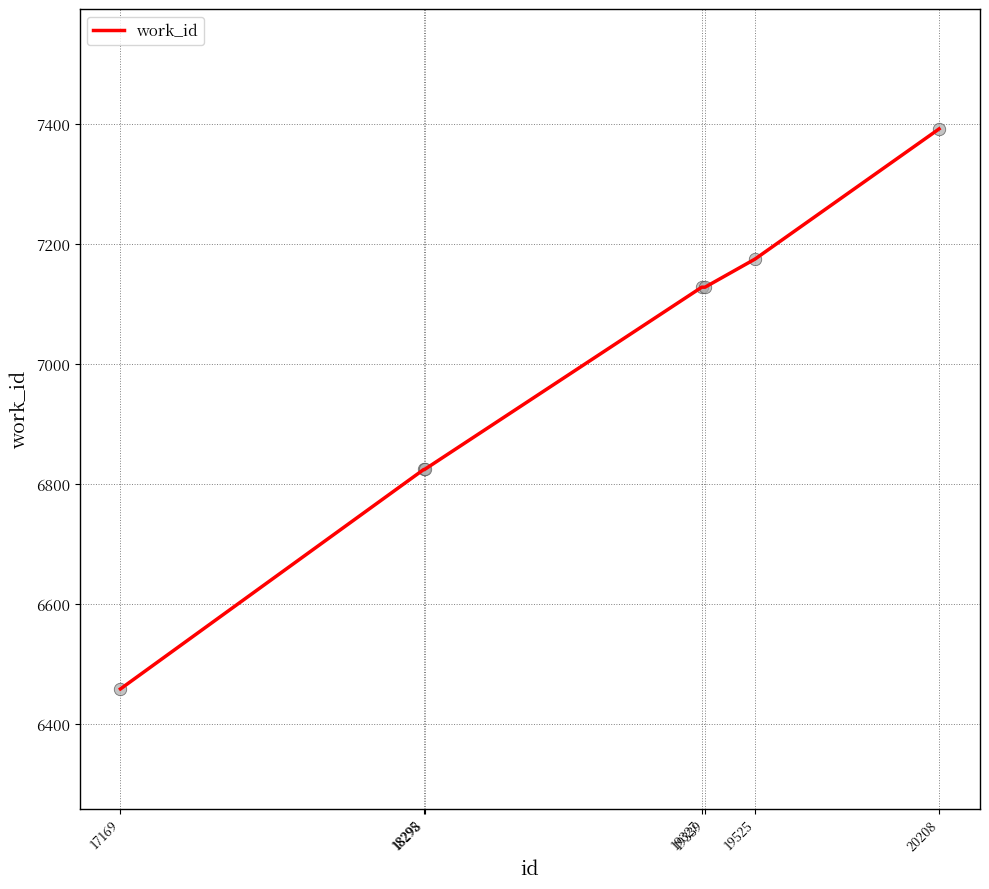

Which has a higher value, 18298 or 19525?

19525